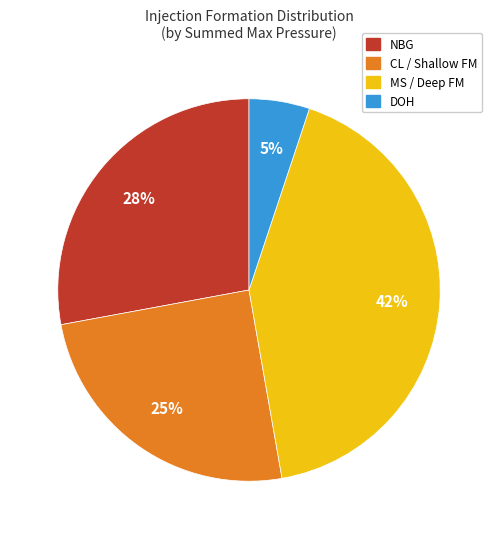

How many segments does this pie chart have?

4